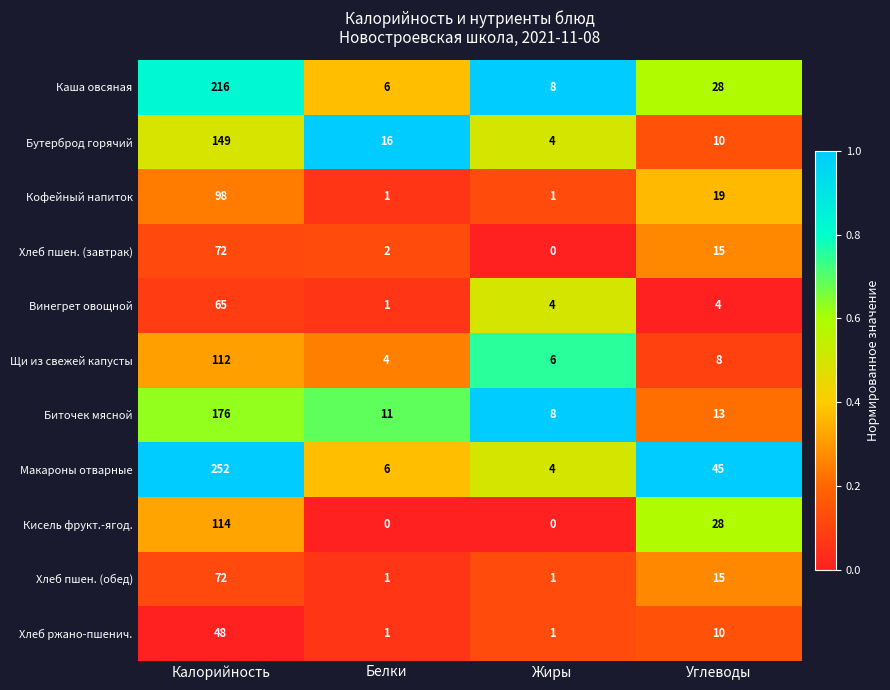

Which series changed the most between Калорийность and Углеводы?

Макароны отварные